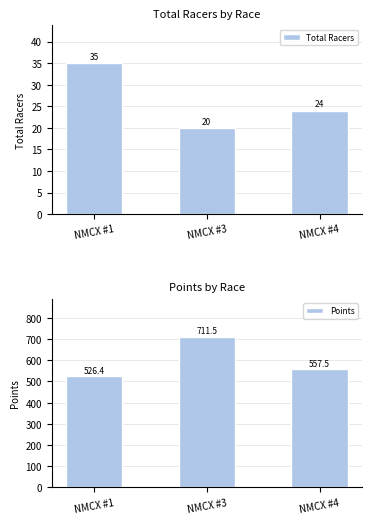

How many data points does each series have?

3